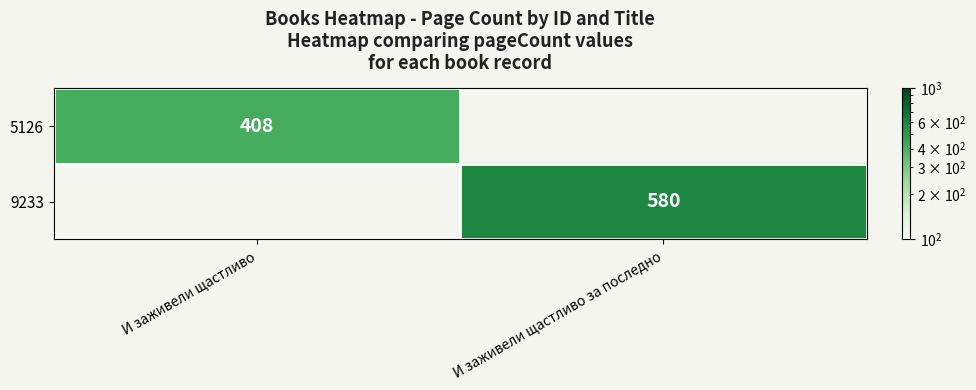

Between И заживели щастливо and И заживели щастливо за последно, which is larger?

И заживели щастливо за последно